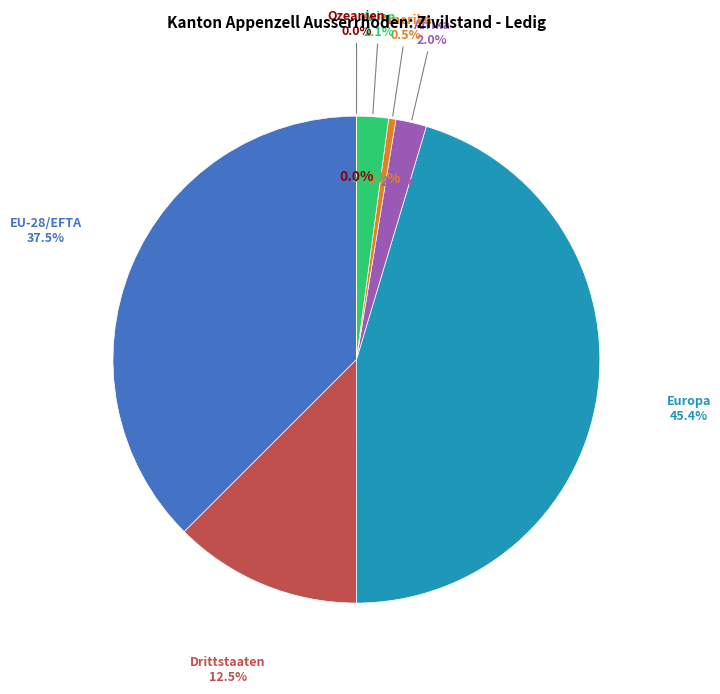

Which category has the biggest portion of the pie?

Europa